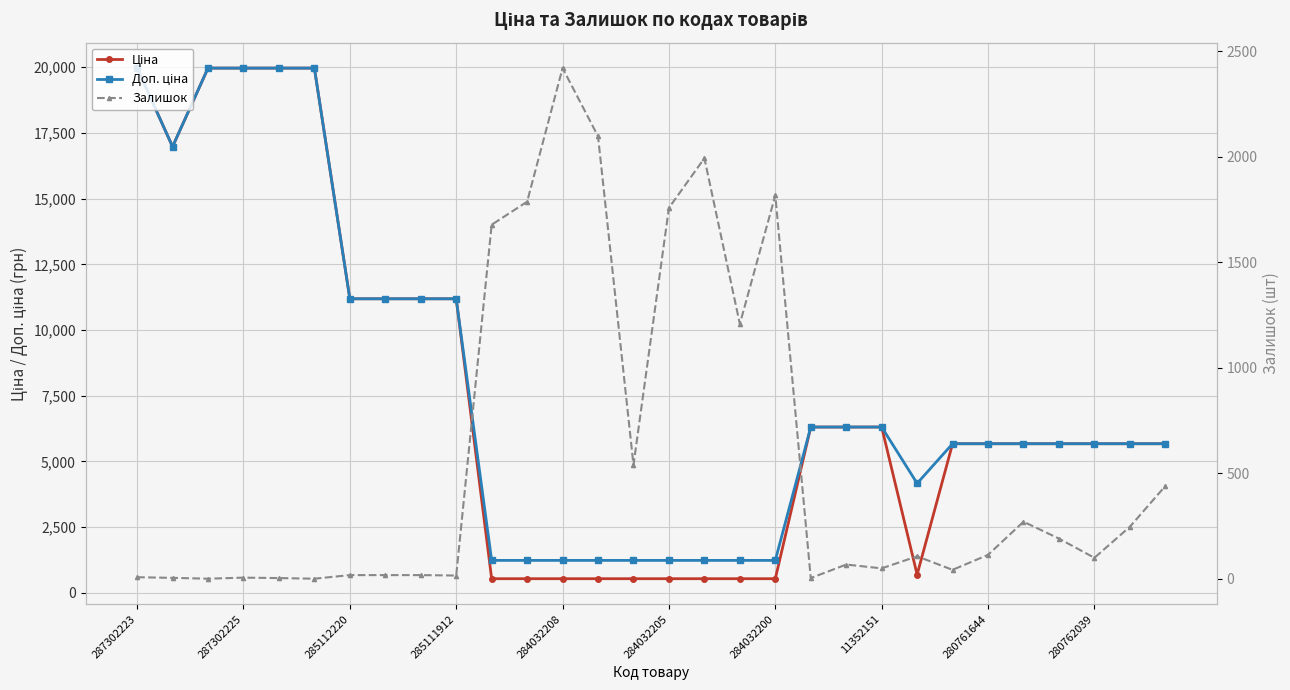

Is it true that Ціна equals 7796.9 at 280761644?

False